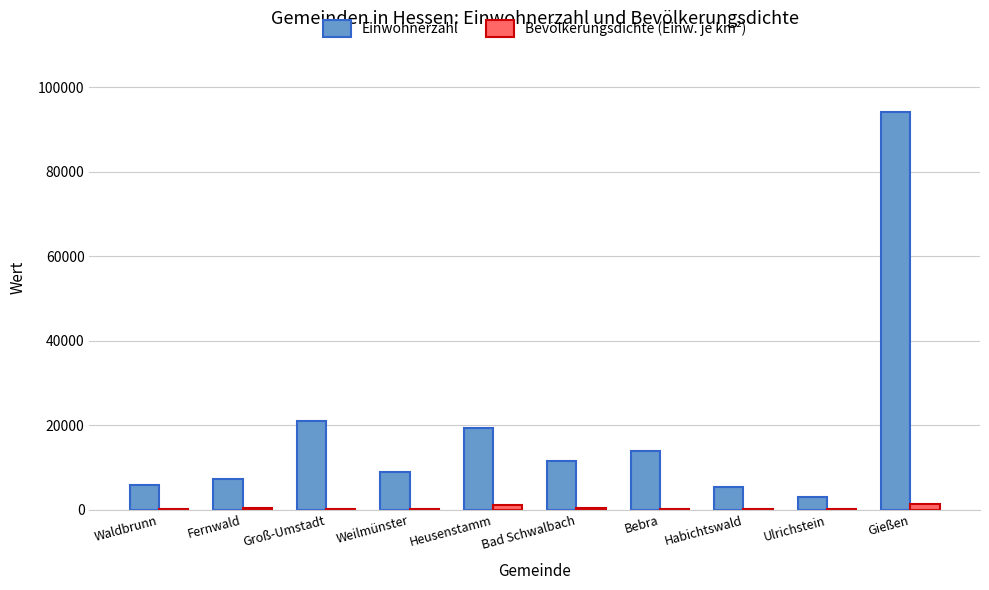

Which series has the largest range (max minus min)?

Einwohnerzahl